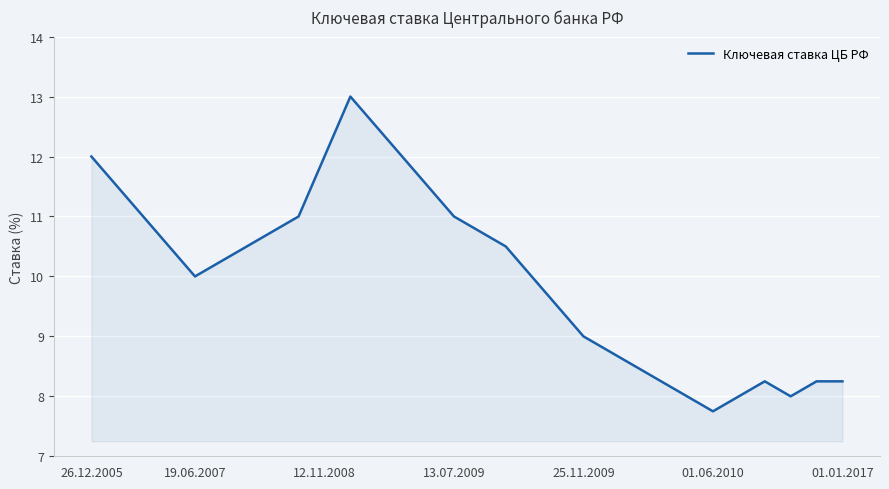

What is the maximum value shown in the chart?

13.0